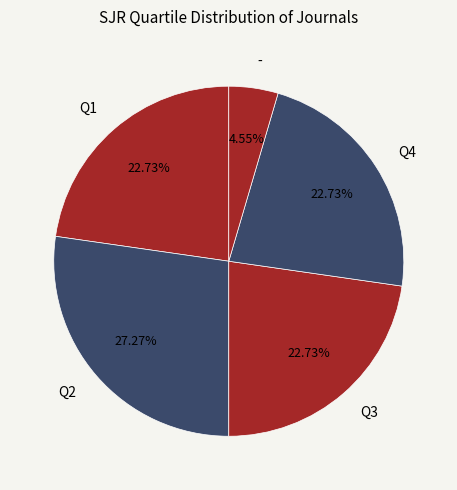

True or false: Q3 accounts for 23% of the total.

True